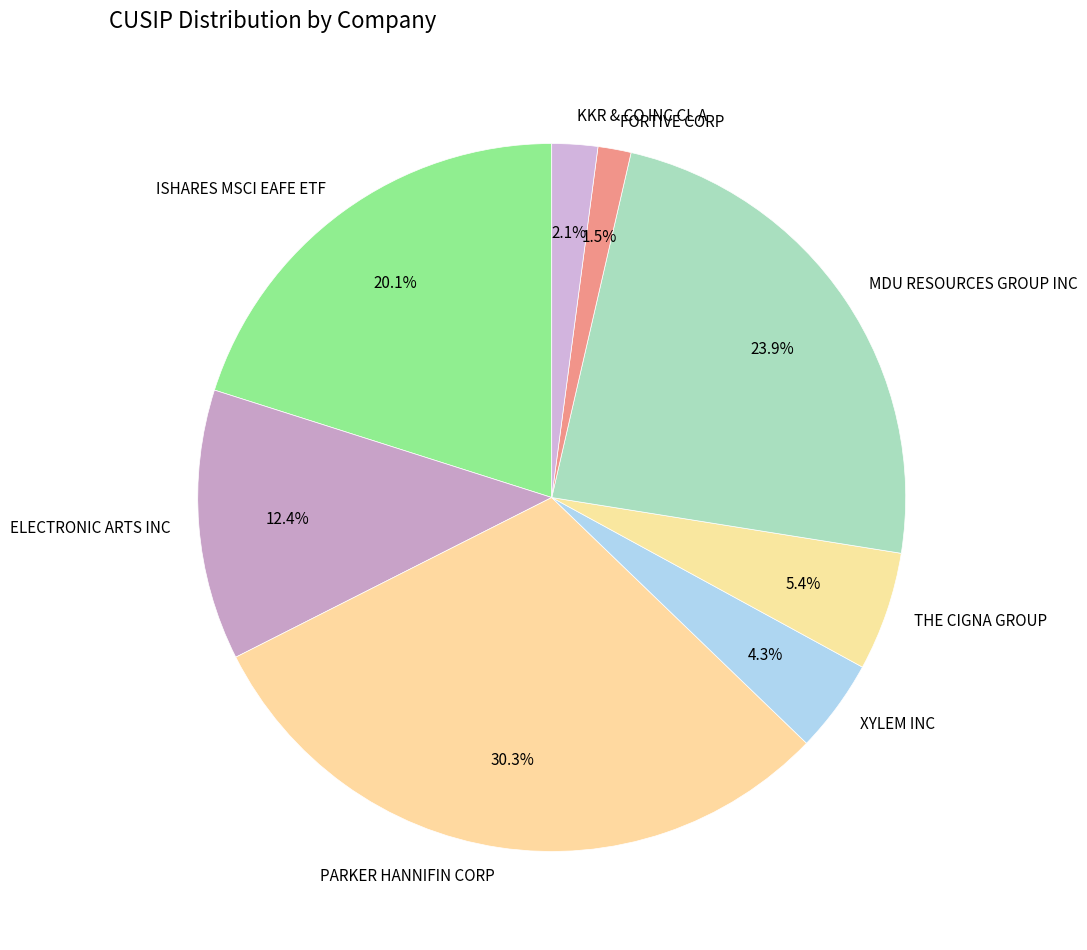

How much of the chart is everything except MDU RESOURCES GROUP INC?

76.1%